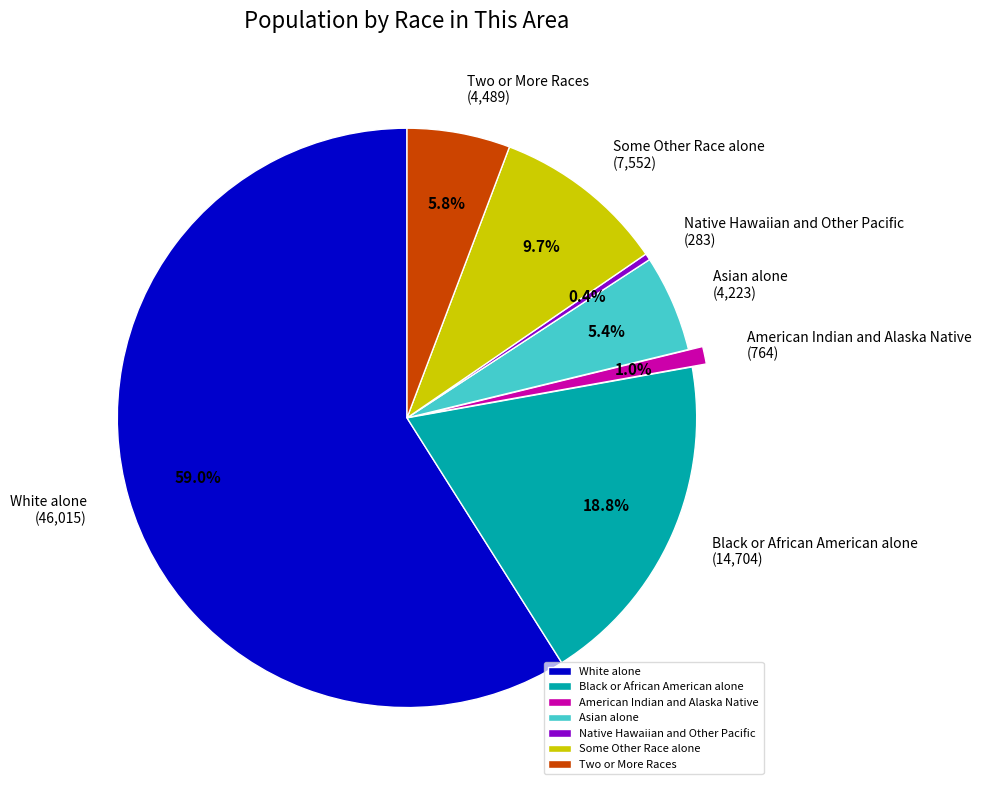

Which has a higher value, Native Hawaiian and Other Pacific or Asian alone?

Asian alone